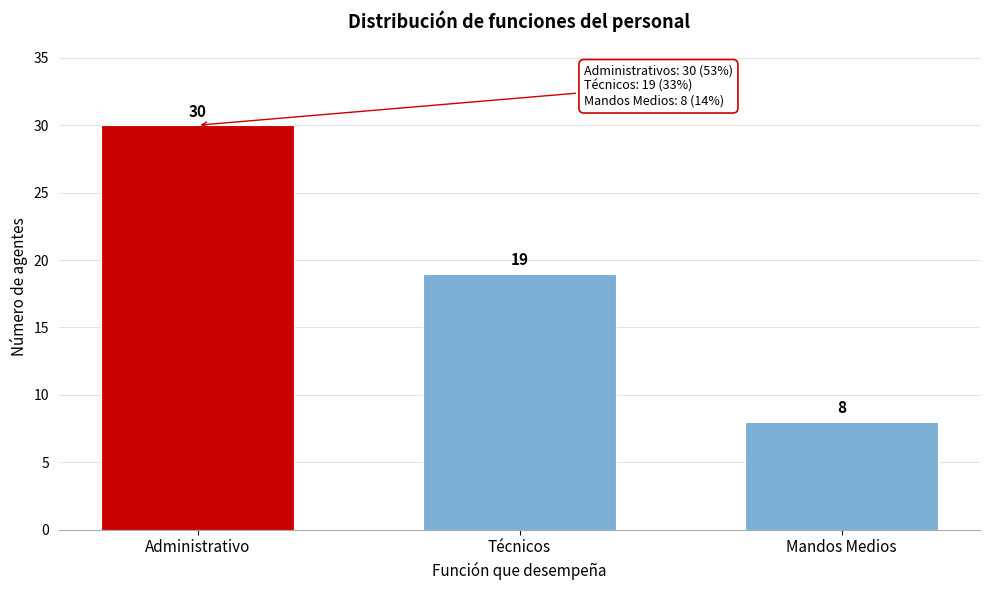

Reading right to left, extract all data points from this chart.

8	19	30